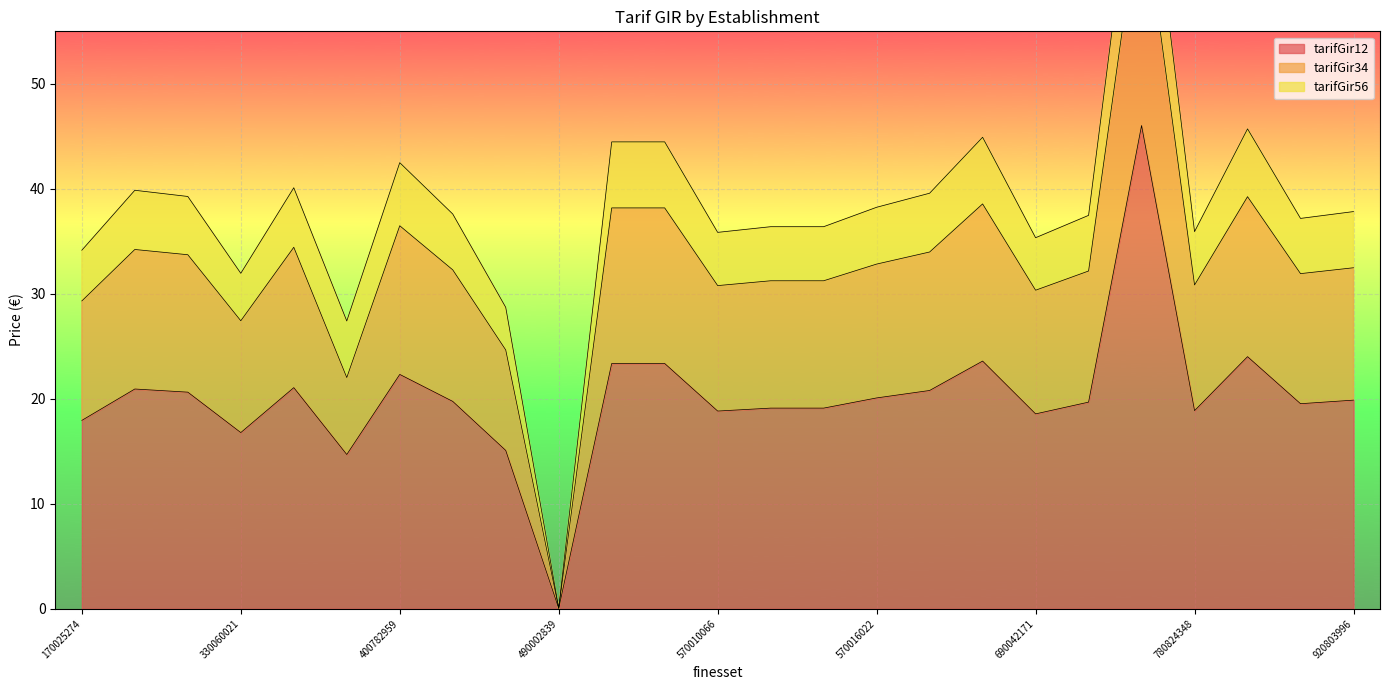

Which category has the lowest value in the tarifGir34 series?

490002839